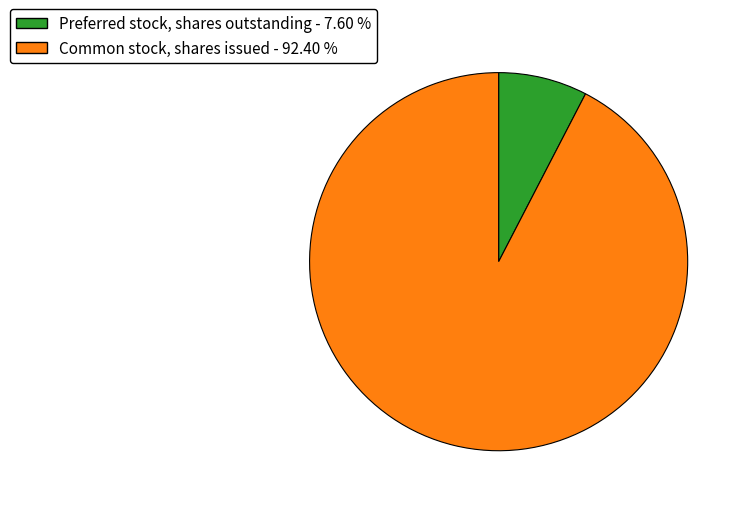

Which slice is the largest?

Common stock, shares issued